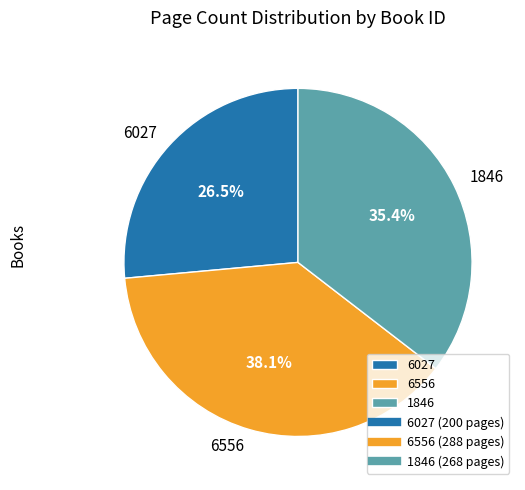

What percentage is NOT represented by 1846?

64.6%